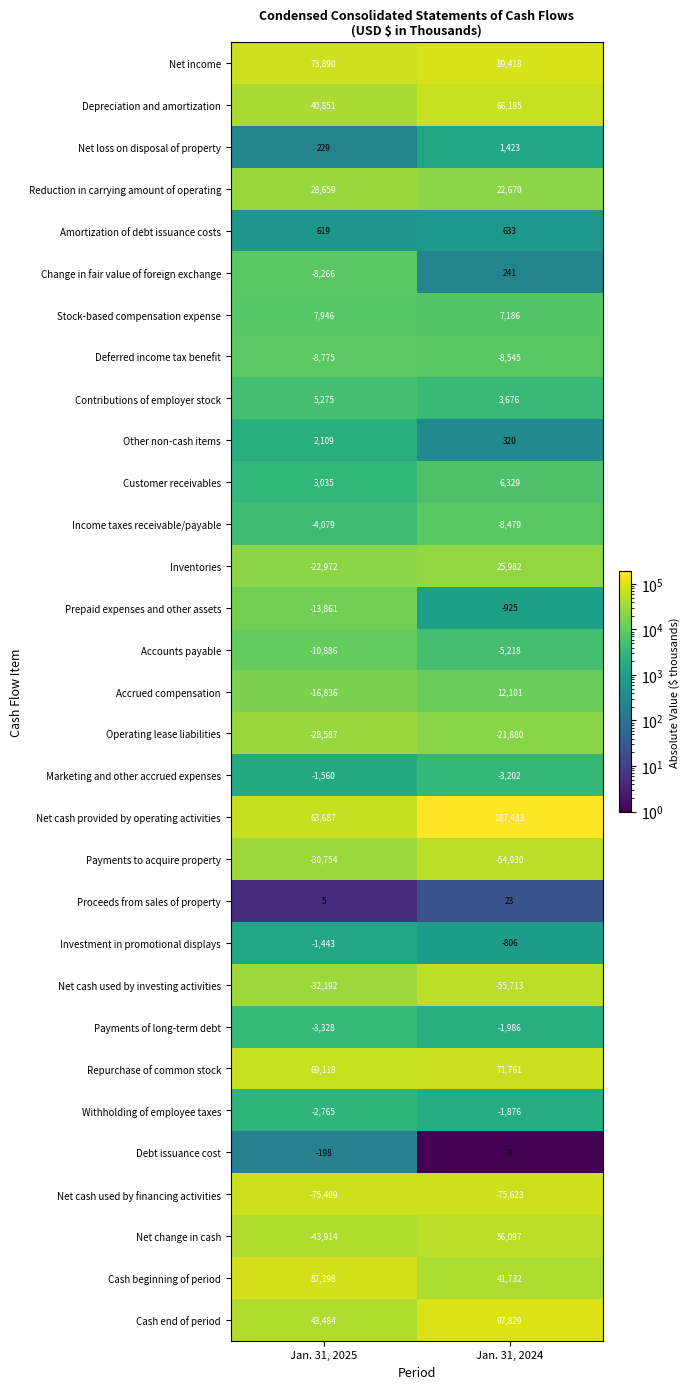

What is the maximum value shown in the chart?

187433